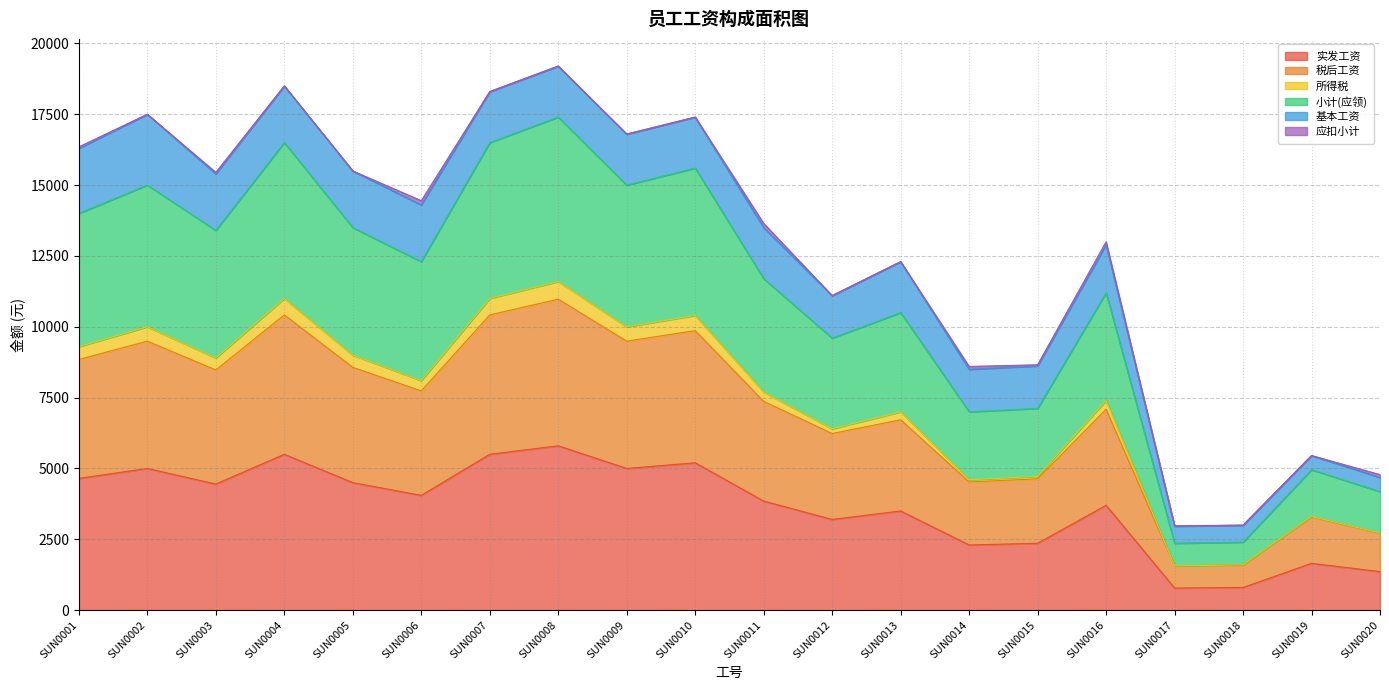

True or false: 税后工资 and 实发工资 cross at least once.

False